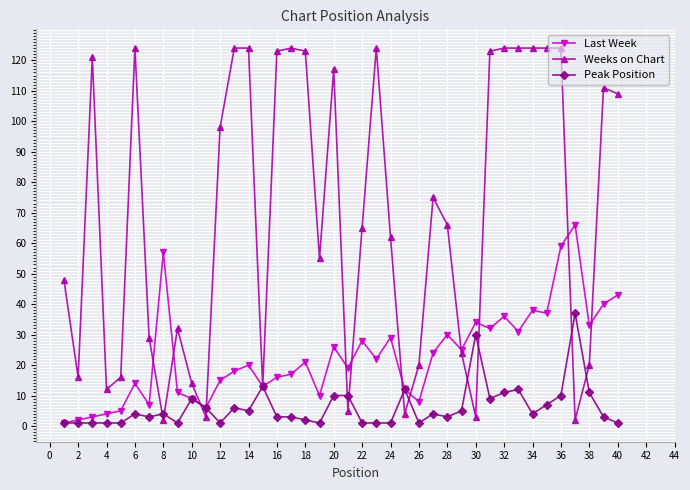

Which series has the largest total across all categories?

Weeks on Chart